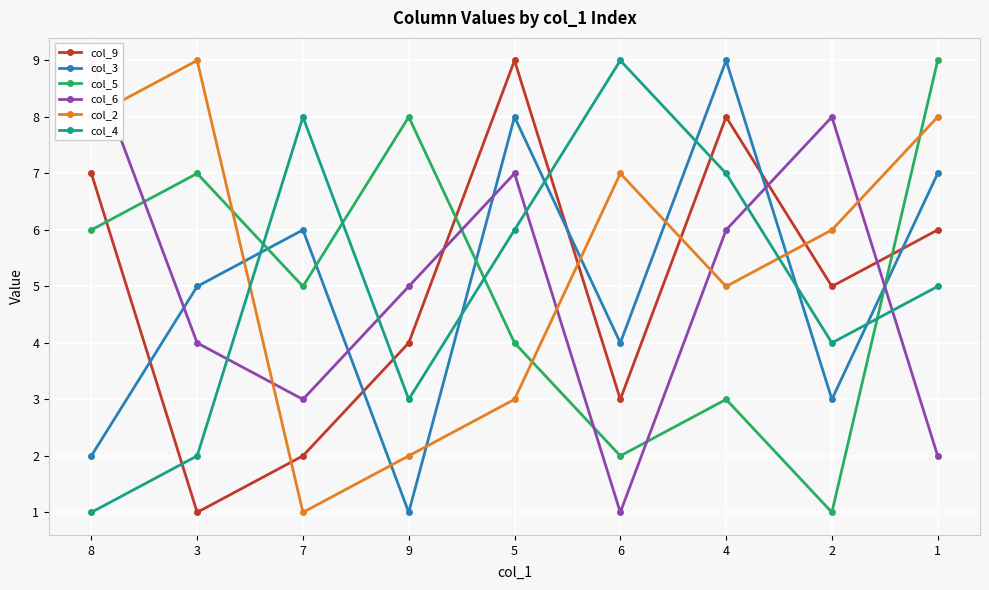

What is the lowest value of the col_6 series?

1